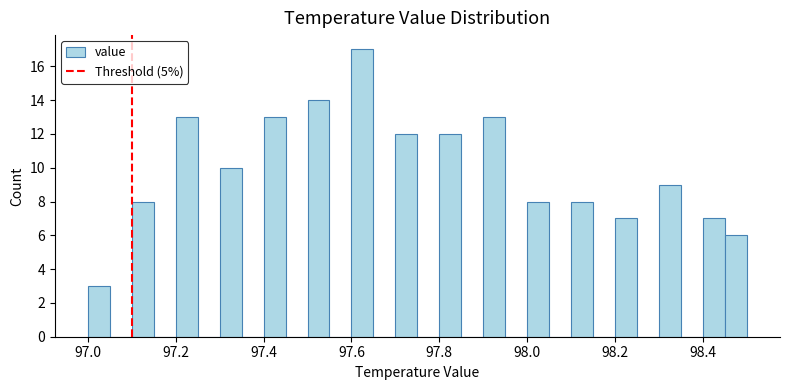

Read against the x-axis, roughly where is the centre of the tallest bar?

97.62